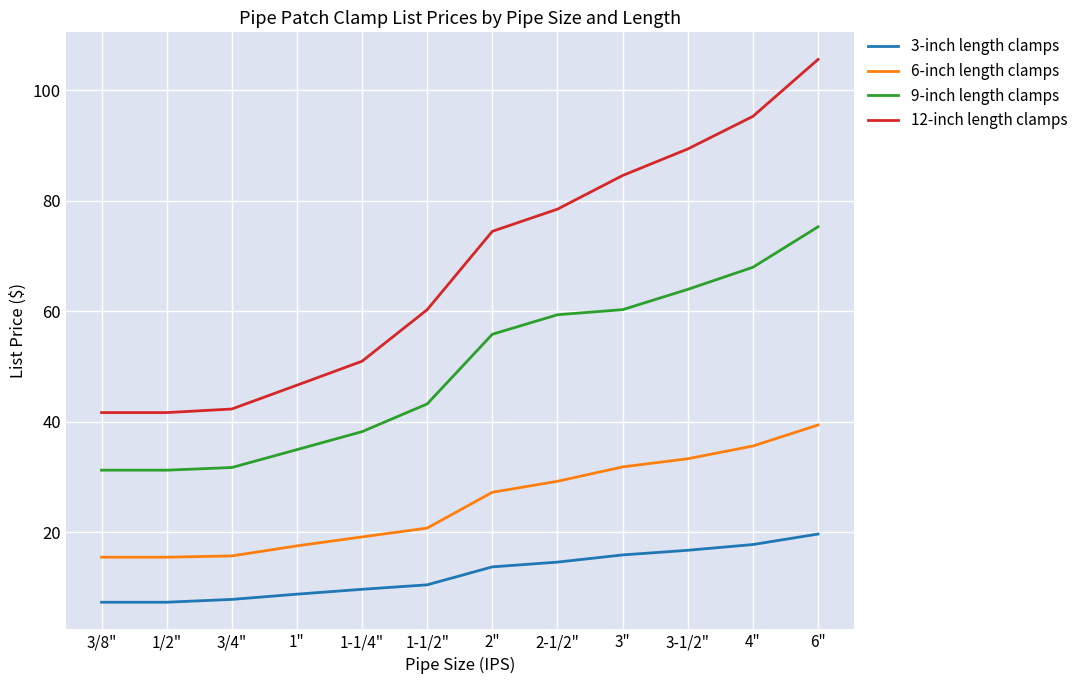

Where does the 12-inch length clamps series first go above 74?

2"